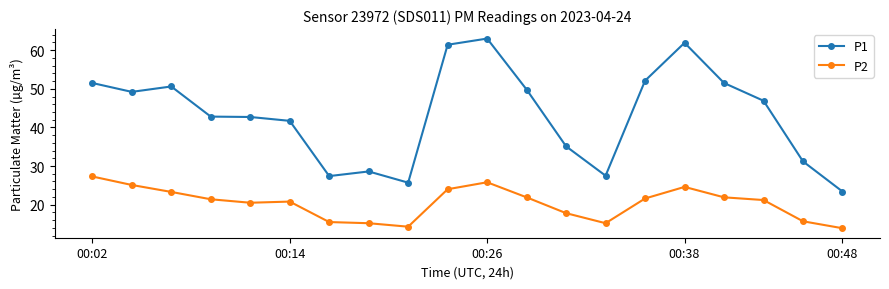

What are all the series names shown in the legend?

P1, P2